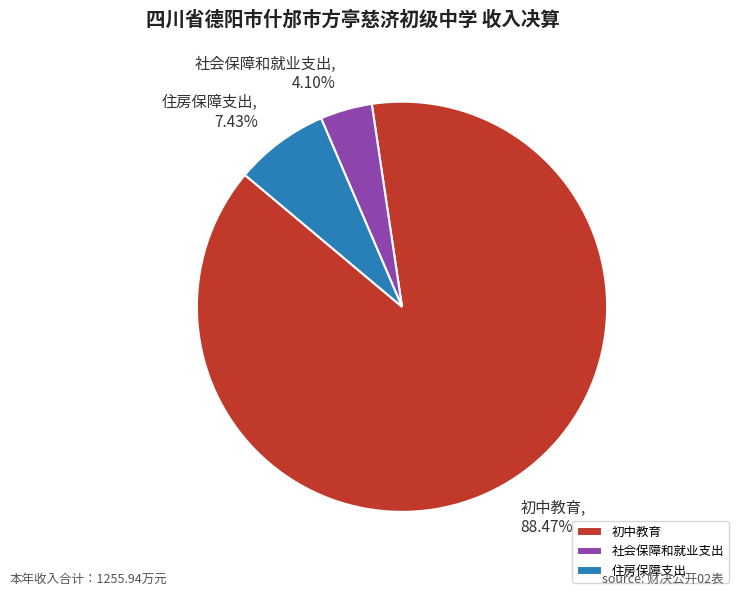

True or false: 社会保障和就业支出 accounts for 4% of the total.

True